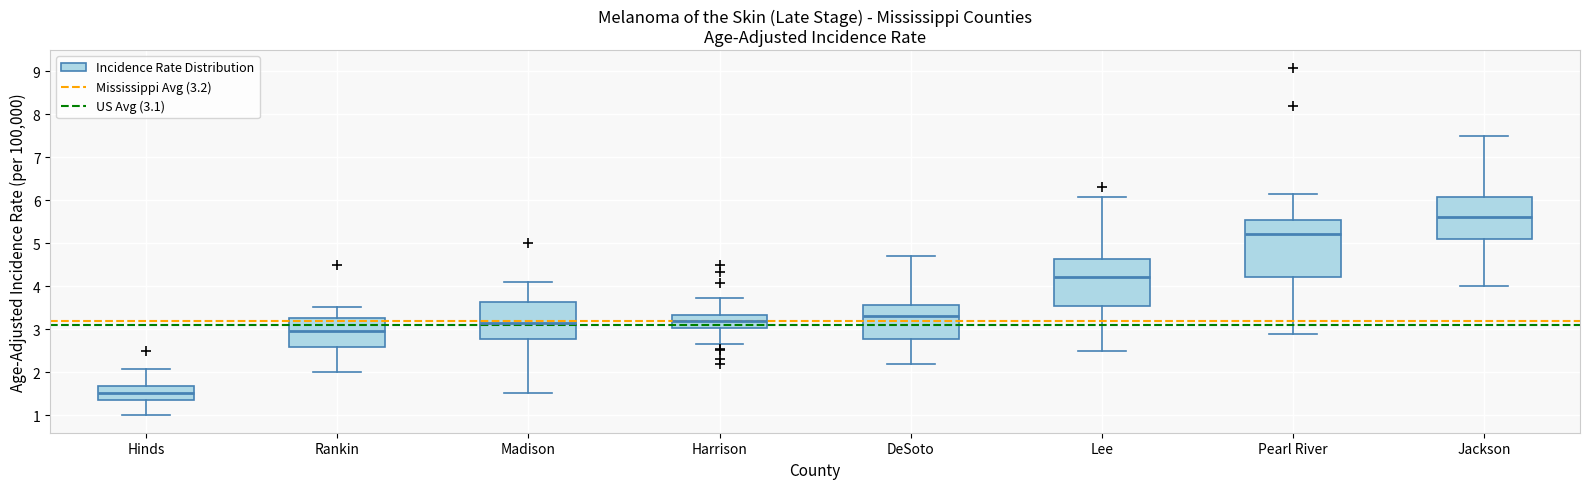

Which box's median line is the lowest?

Hinds